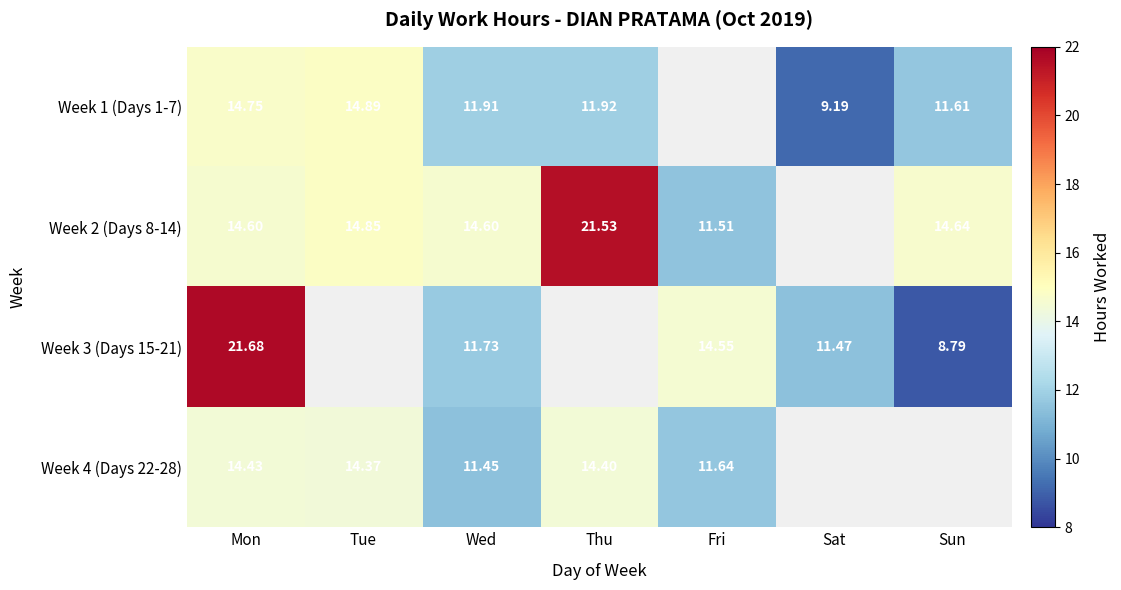

At how many categories does at least one series exceed 11?

7